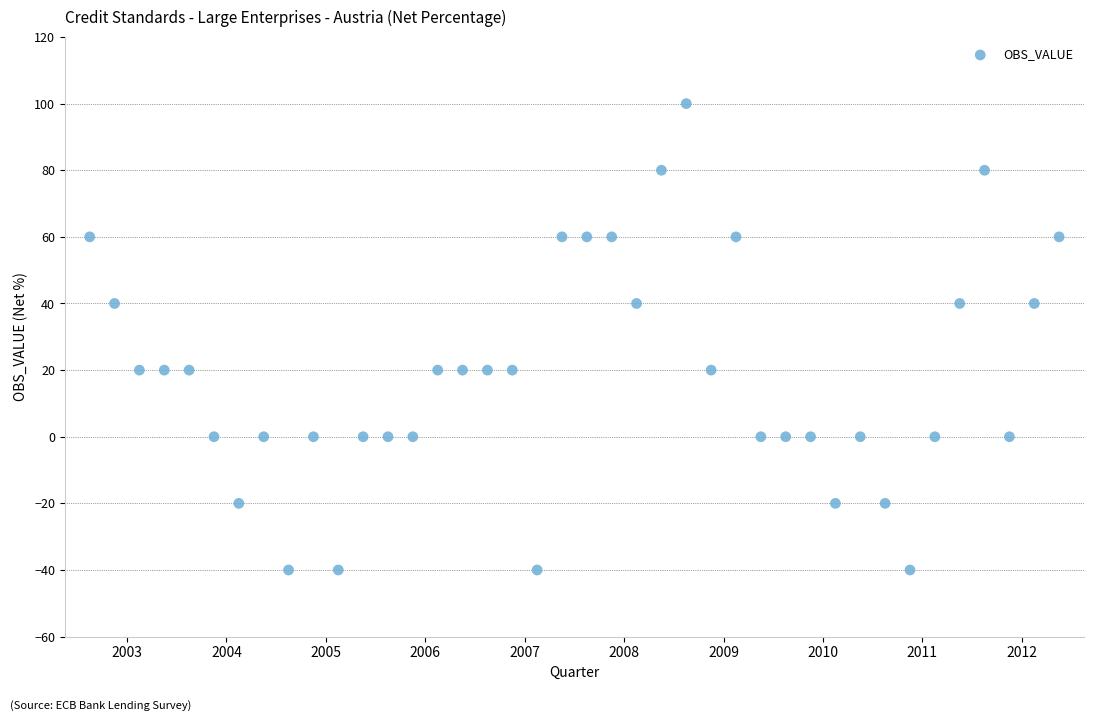

What is the range of Y values (max minus min)?

140